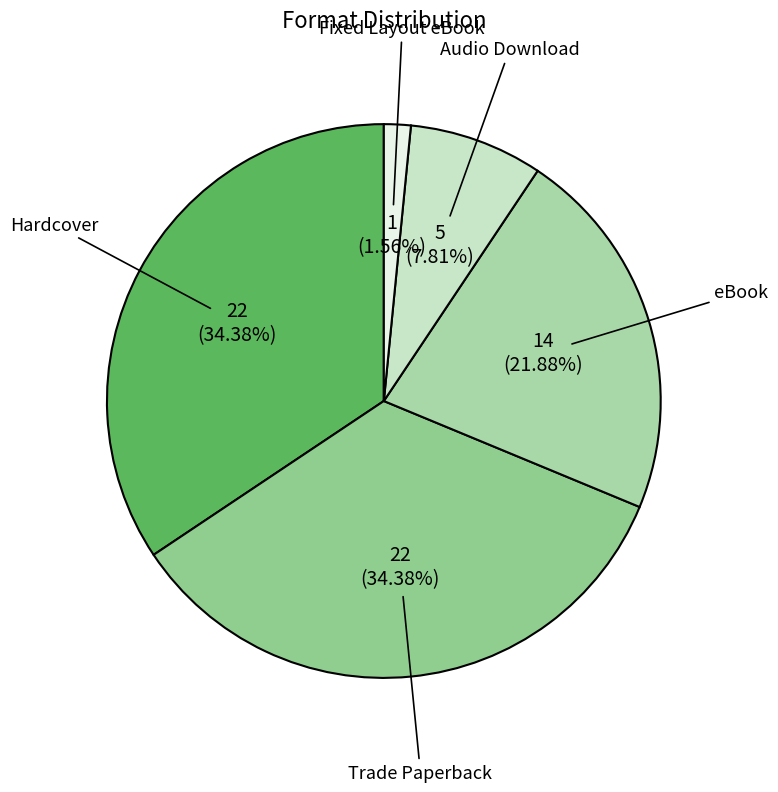

Does Audio Download account for over 50% of the chart?

No